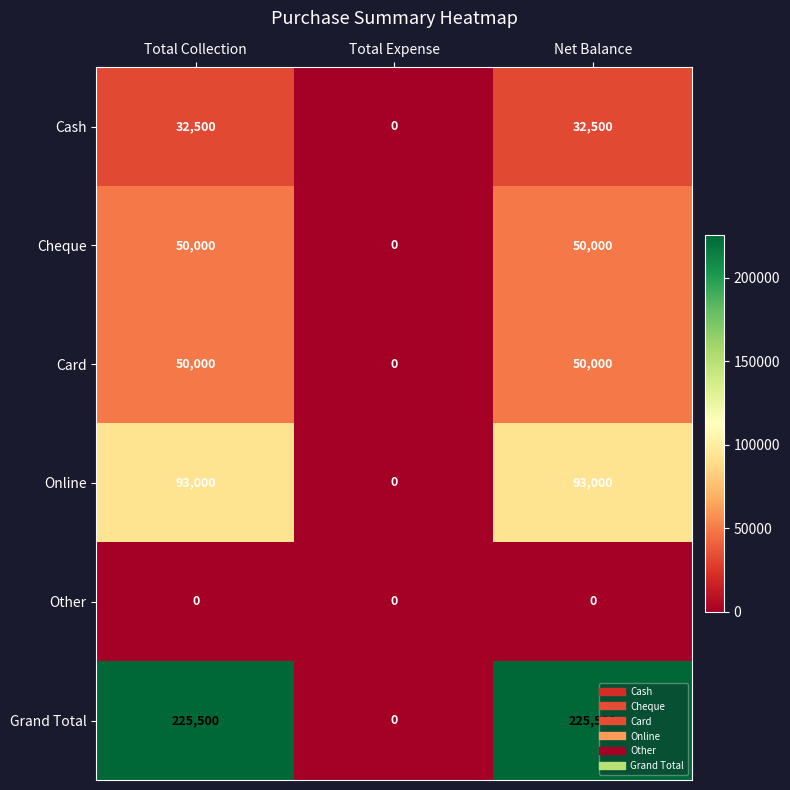

Which series has the largest range (max minus min)?

Grand Total